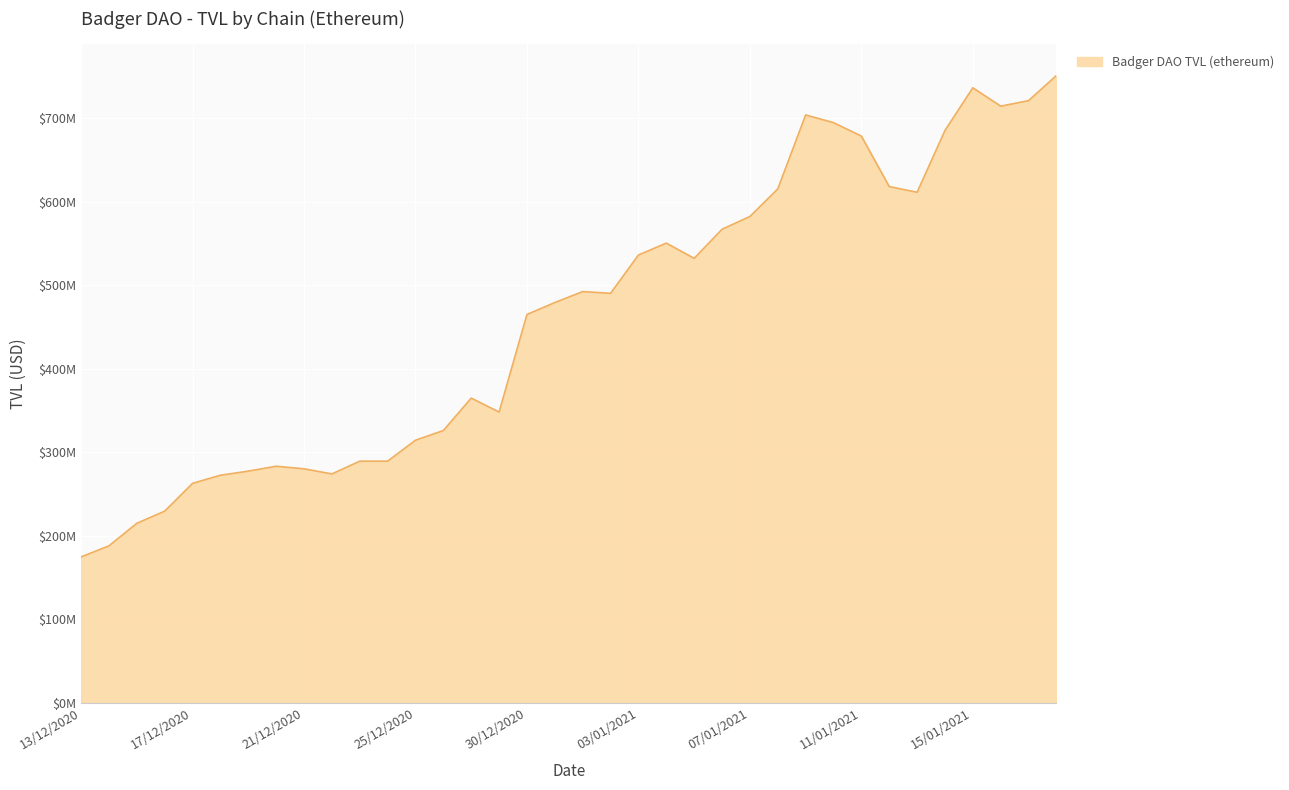

What is the average value?

461631579.0